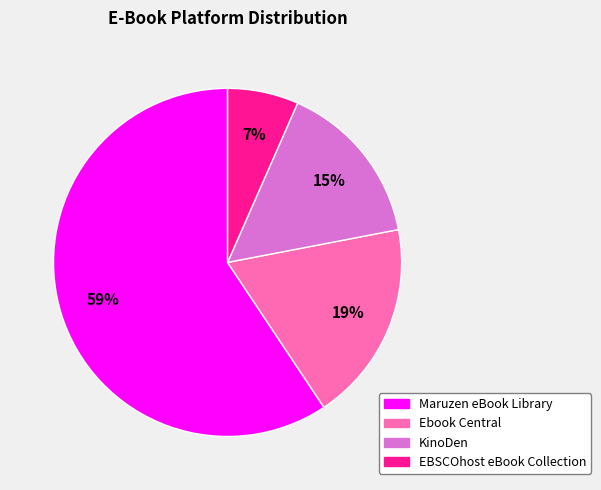

Do KinoDen and EBSCOhost eBook Collection together represent more than half of the pie?

No